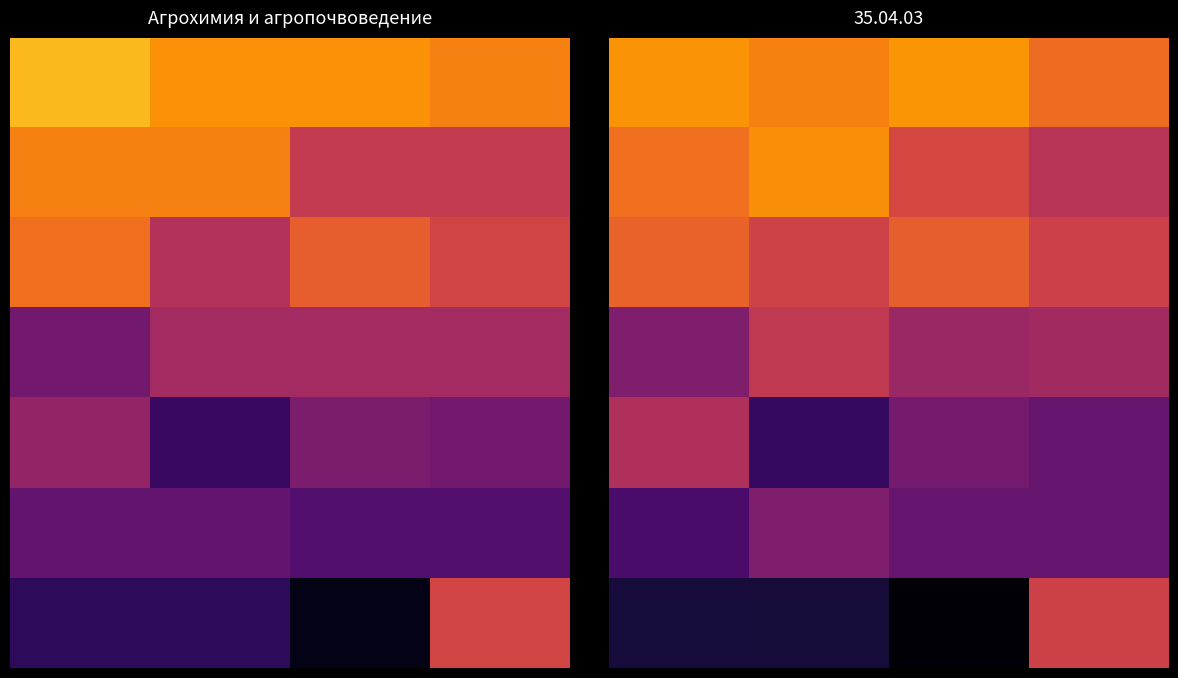

Count the number of categories in the chart.

4